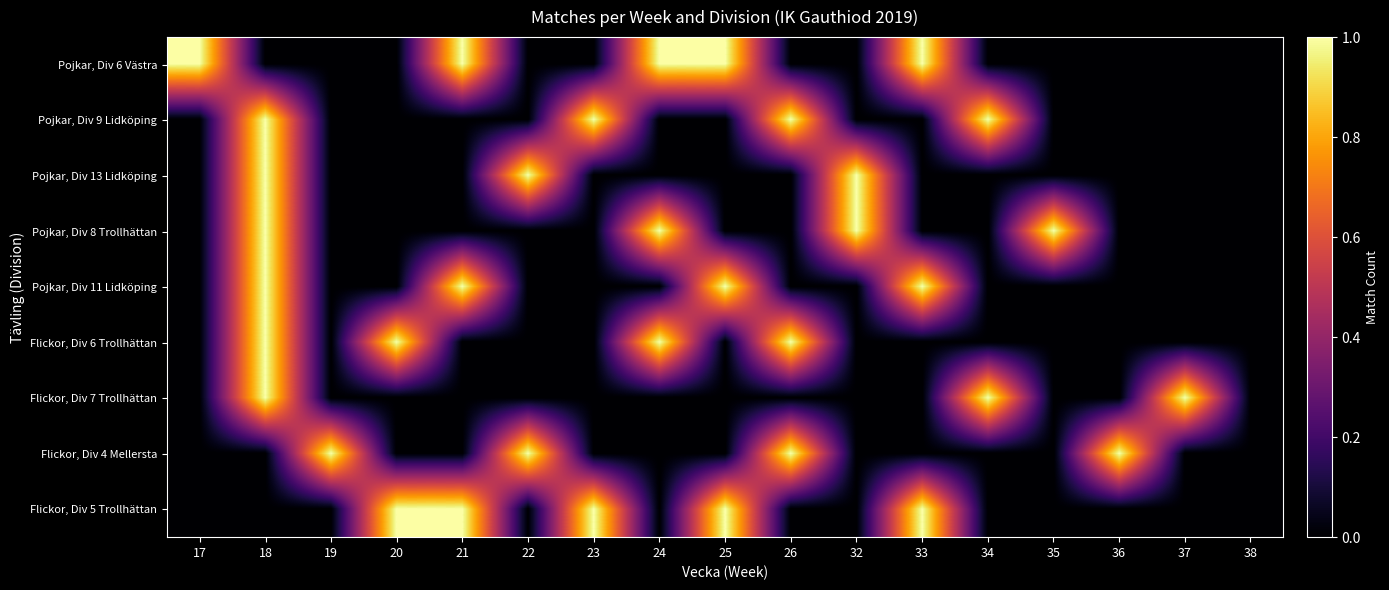

Reading right to left, transcribe all the data shown in this chart.

Pojkar, Div 6 Västra: 38=0	37=0	36=0	35=0	34=0	33=1	32=0	26=0	25=1	24=1	23=0	22=0	21=1	20=0	19=0	18=0	17=1
Pojkar, Div 9 Lidköping: 38=0	37=0	36=0	35=0	34=1	33=0	32=0	26=1	25=0	24=0	23=1	22=0	21=0	20=0	19=0	18=1	17=0
Pojkar, Div 13 Lidköping: 38=0	37=0	36=0	35=0	34=0	33=0	32=1	26=0	25=0	24=0	23=0	22=1	21=0	20=0	19=0	18=1	17=0
Pojkar, Div 8 Trollhättan: 38=0	37=0	36=0	35=1	34=0	33=0	32=1	26=0	25=0	24=1	23=0	22=0	21=0	20=0	19=0	18=1	17=0
Pojkar, Div 11 Lidköping: 38=0	37=0	36=0	35=0	34=0	33=1	32=0	26=0	25=1	24=0	23=0	22=0	21=1	20=0	19=0	18=1	17=0
Flickor, Div 6 Trollhättan: 38=0	37=0	36=0	35=0	34=0	33=0	32=0	26=1	25=0	24=1	23=0	22=0	21=0	20=1	19=0	18=1	17=0
Flickor, Div 7 Trollhättan: 38=0	37=1	36=0	35=0	34=1	33=0	32=0	26=0	25=0	24=0	23=0	22=0	21=0	20=0	19=0	18=1	17=0
Flickor, Div 4 Mellersta: 38=0	37=0	36=1	35=0	34=0	33=0	32=0	26=1	25=0	24=0	23=0	22=1	21=0	20=0	19=1	18=0	17=0
Flickor, Div 5 Trollhättan: 38=0	37=0	36=0	35=0	34=0	33=1	32=0	26=0	25=1	24=0	23=1	22=0	21=1	20=1	19=0	18=0	17=0